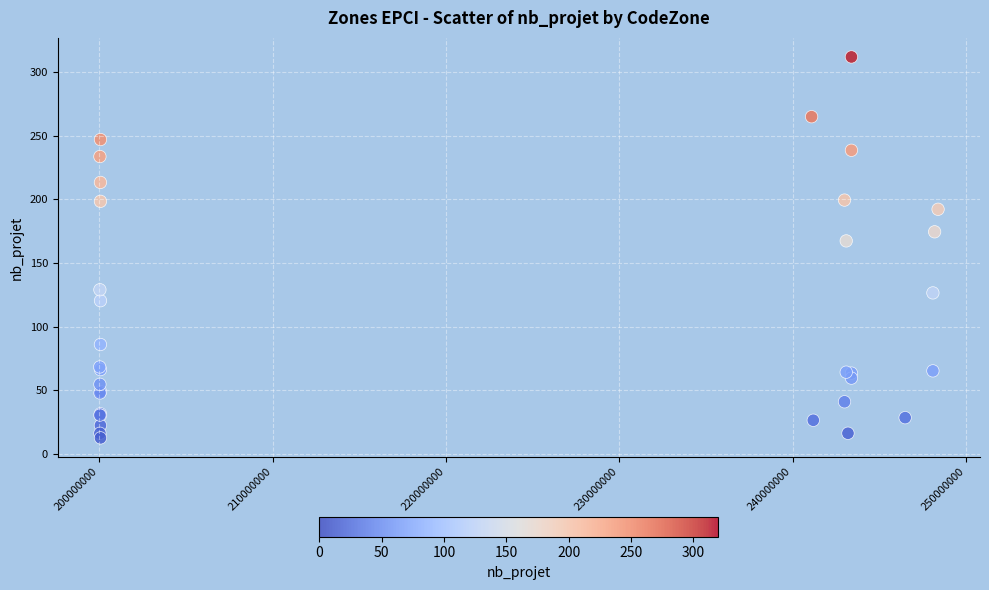

What Y value in the scatter plot is closest to 162?

167.3